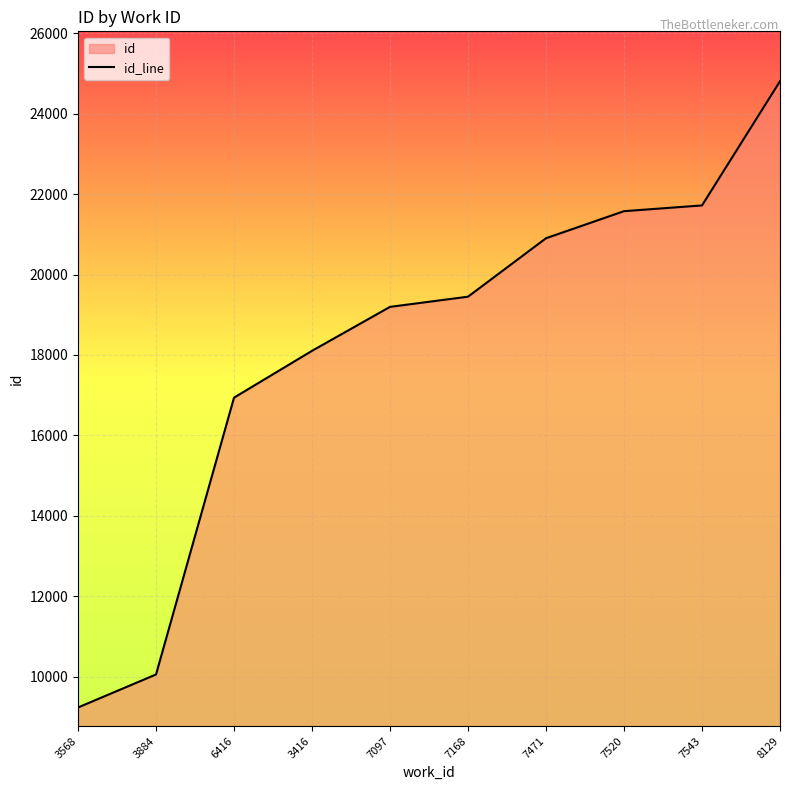

What is the difference between the values at 7520 and 3884?

11518